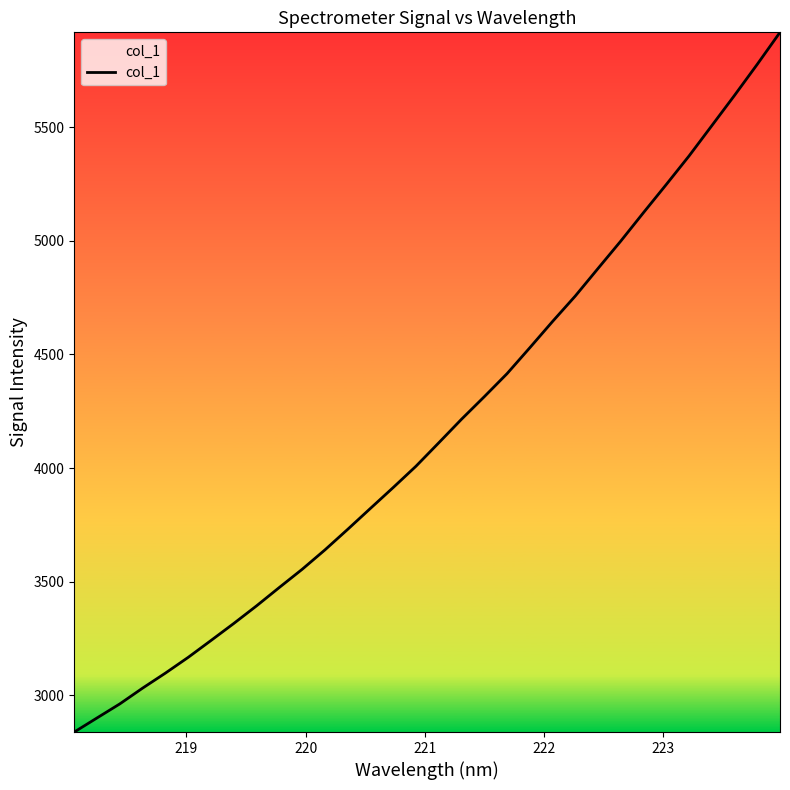

What is the difference between the maximum and minimum values?

3080.8